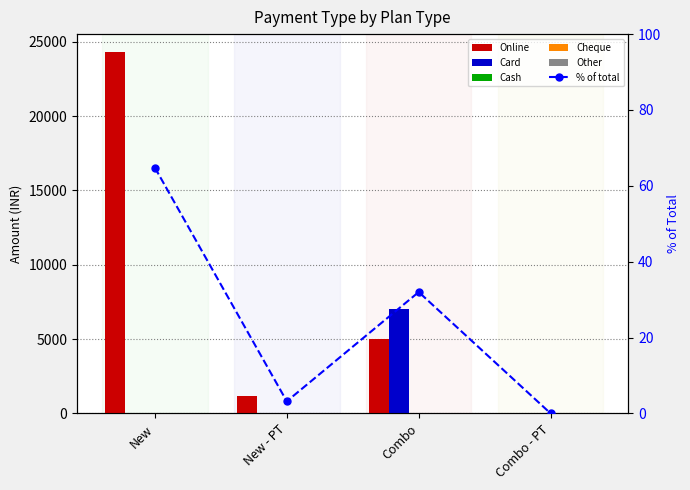

Reading left to right, list all the values displayed in this chart.

Online: 24300.0	1200.0	5000.0	0.0
Card: 0.0	0.0	7000.0	0.0
Cash: 0.0	0.0	0.0	0.0
Cheque: 0.0	0.0	0.0	0.0
Other: 0.0	0.0	0.0	0.0
% of total: 64.8	3.2	32.0	0.0